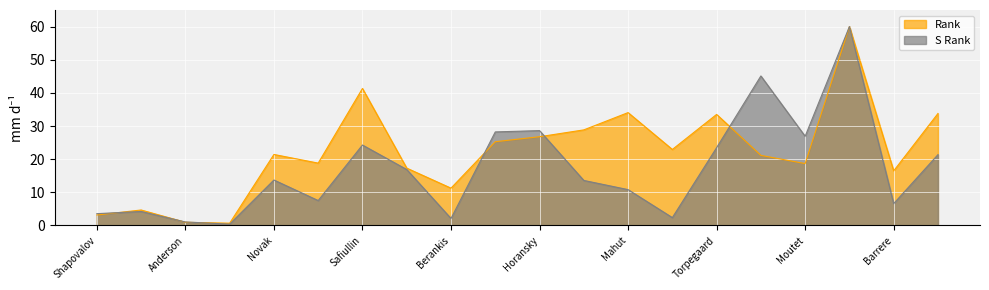

What is the value of the S Rank point at the 9th from the left?

2.1